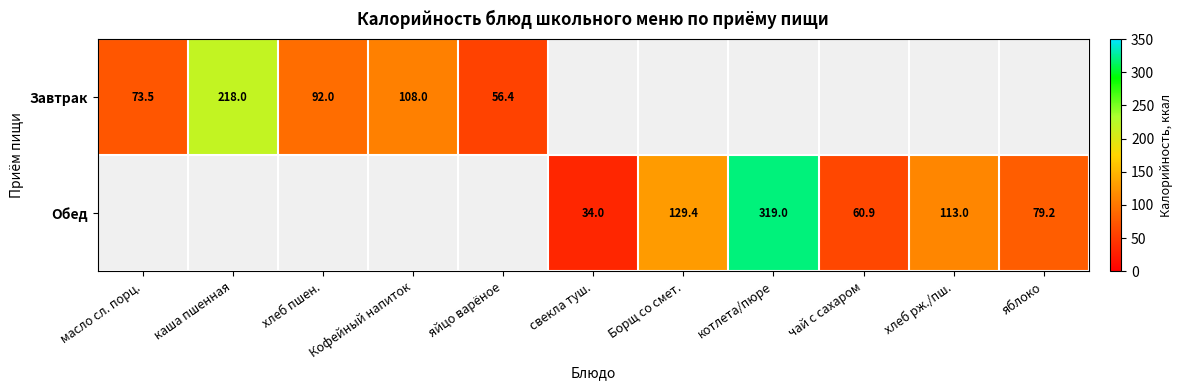

What is the smallest value displayed?

34.0